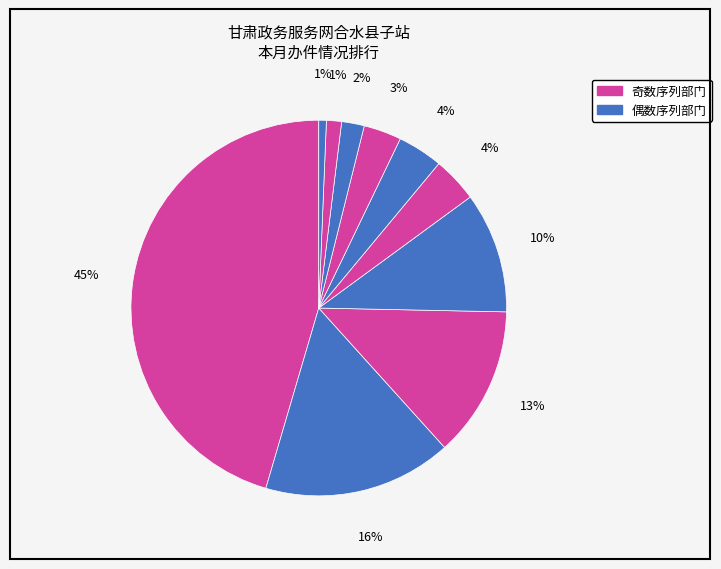

How many slices are in this pie chart?

10